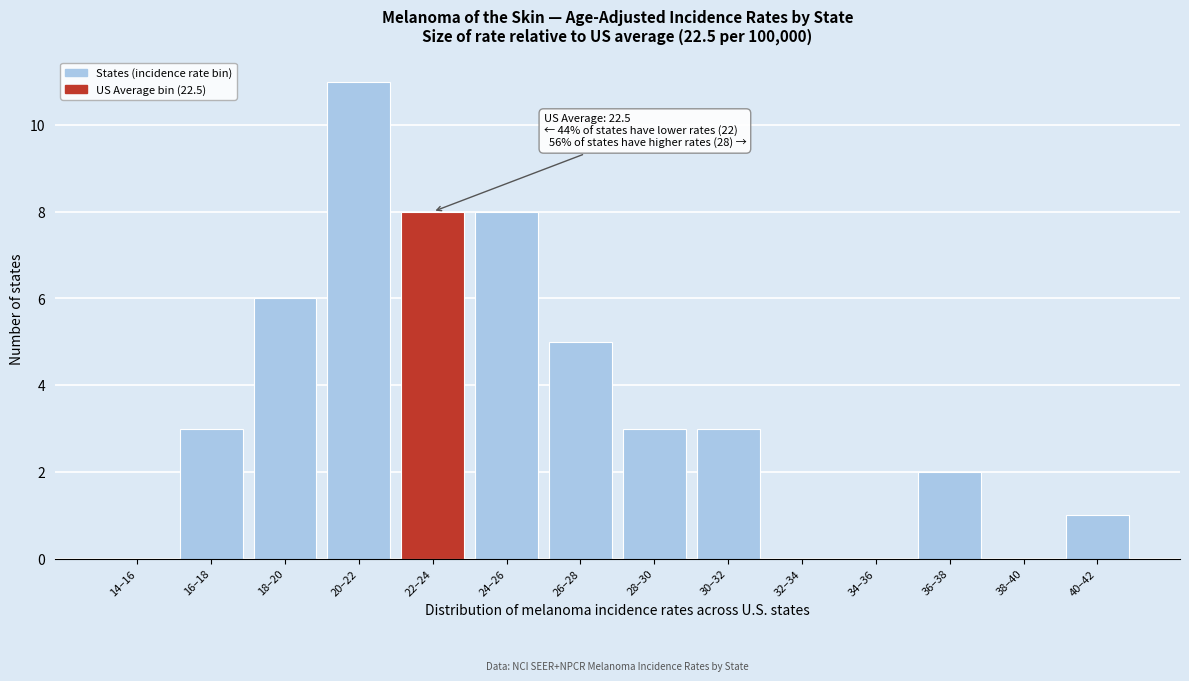

Reading left to right, what are all the values shown in this chart?

14–16=0	16–18=3	18–20=6	20–22=11	22–24=8	24–26=8	26–28=5	28–30=3	30–32=3	32–34=0	34–36=0	36–38=2	38–40=0	40–42=1